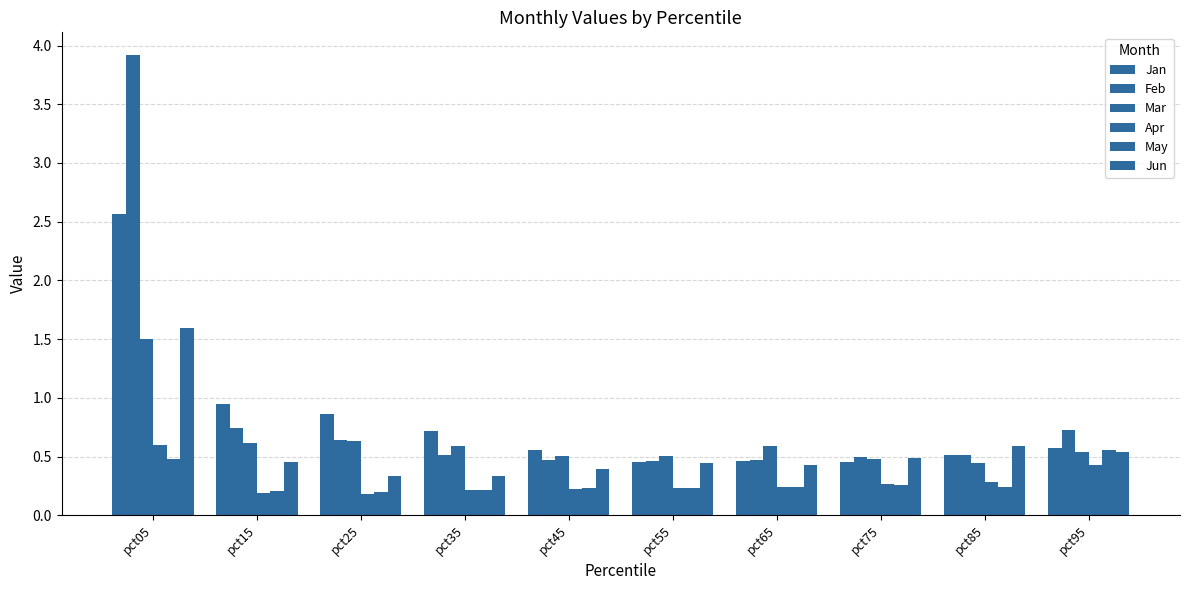

How many groups of bars are there?

10